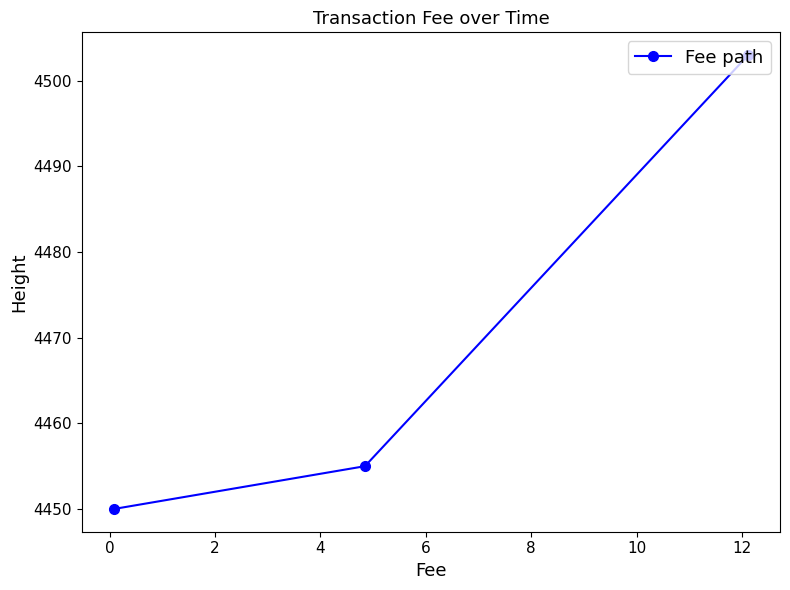

Reading left to right, what are all the values shown in this chart?

4450	4455	4503